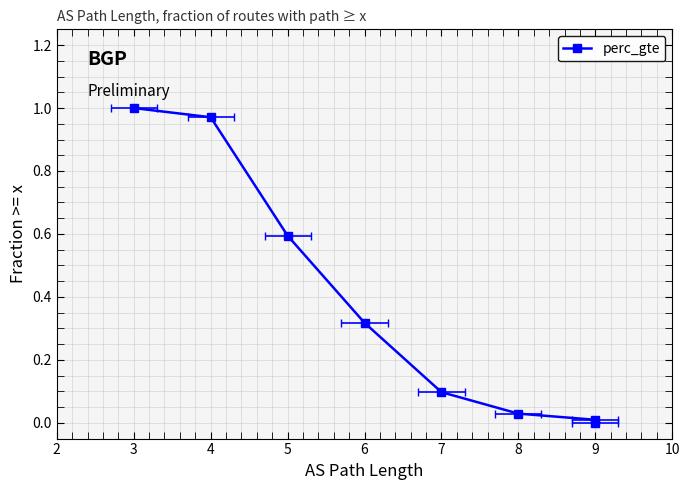

What is the average value?

0.4